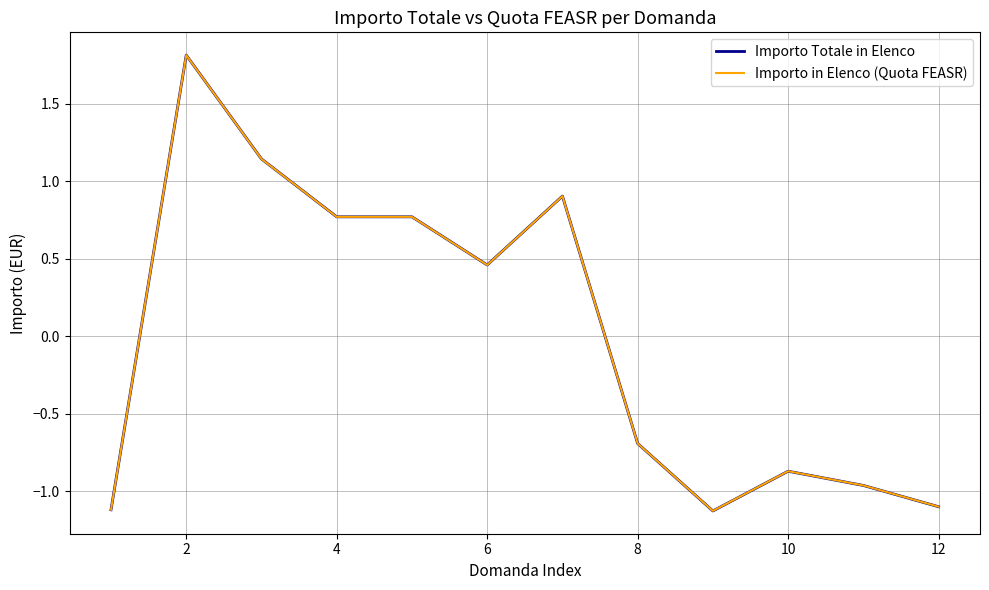

Which series has the largest range (max minus min)?

Importo Totale in Elenco